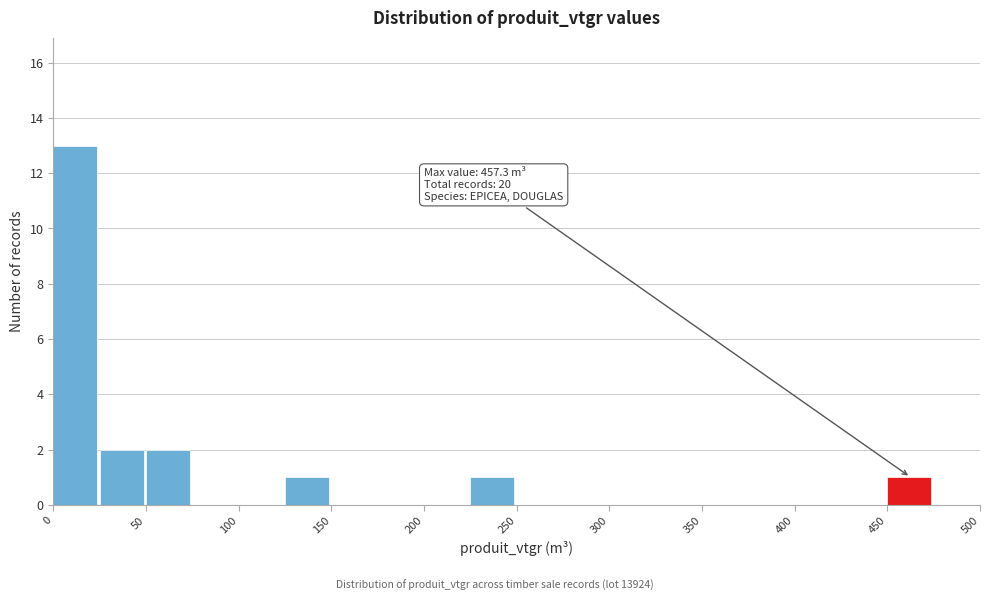

Which range on the x-axis has the tallest bar?

0 to 25